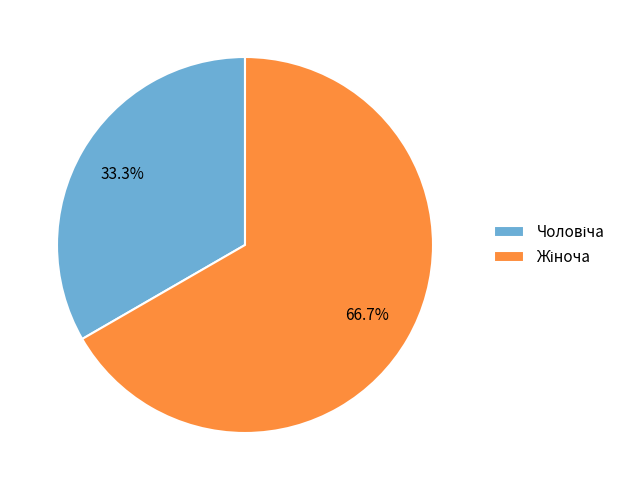

Is there a majority slice in this chart?

Yes